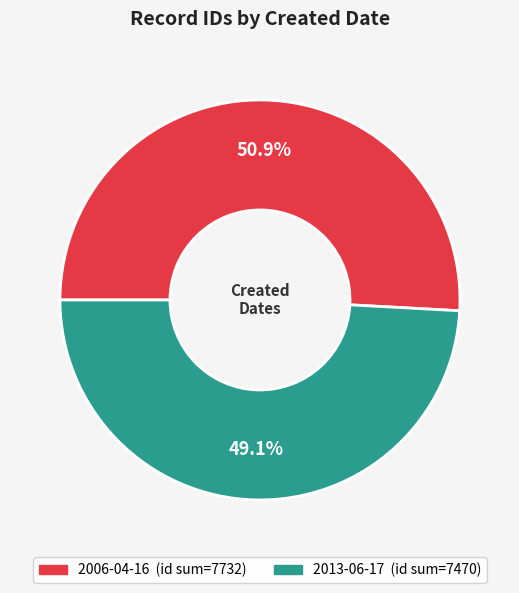

Does any single category account for the majority?

Yes